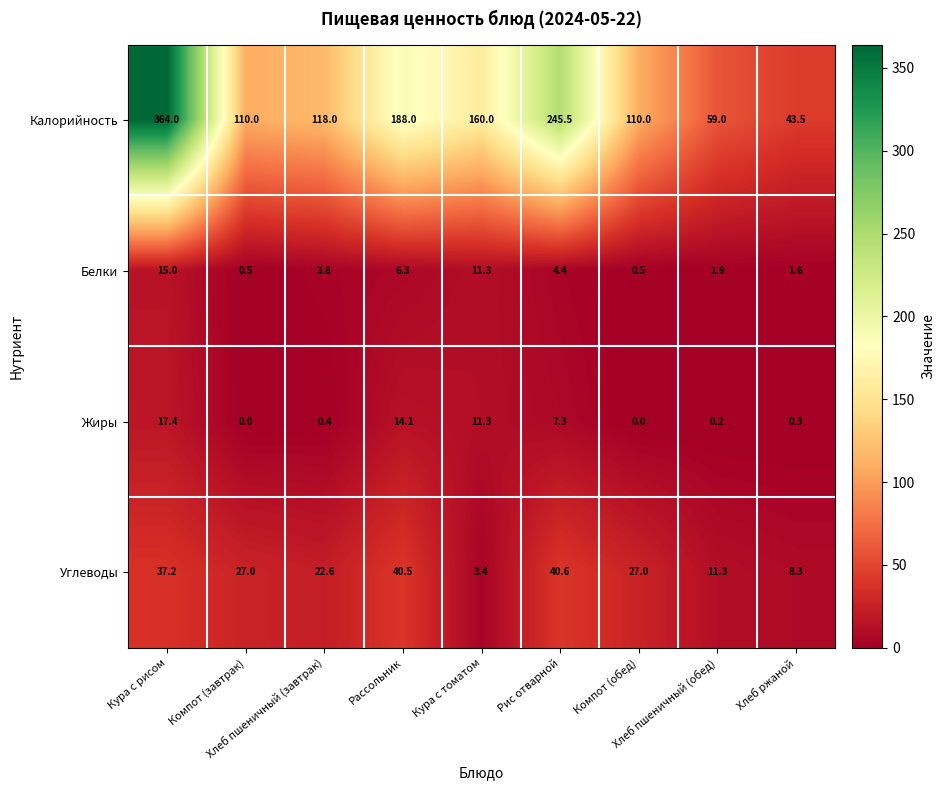

At how many categories does at least one series exceed 121?

4